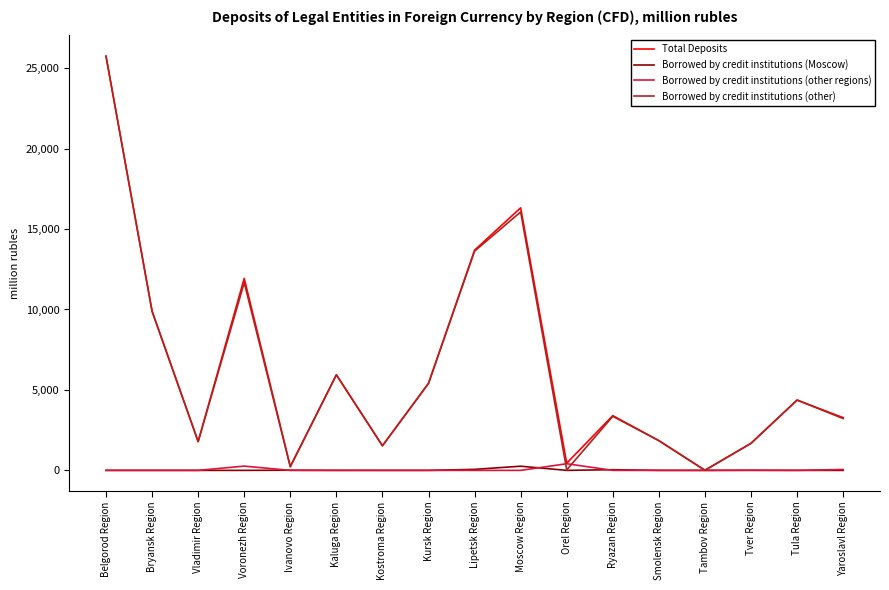

Which category has the highest value across all series?

Belgorod Region